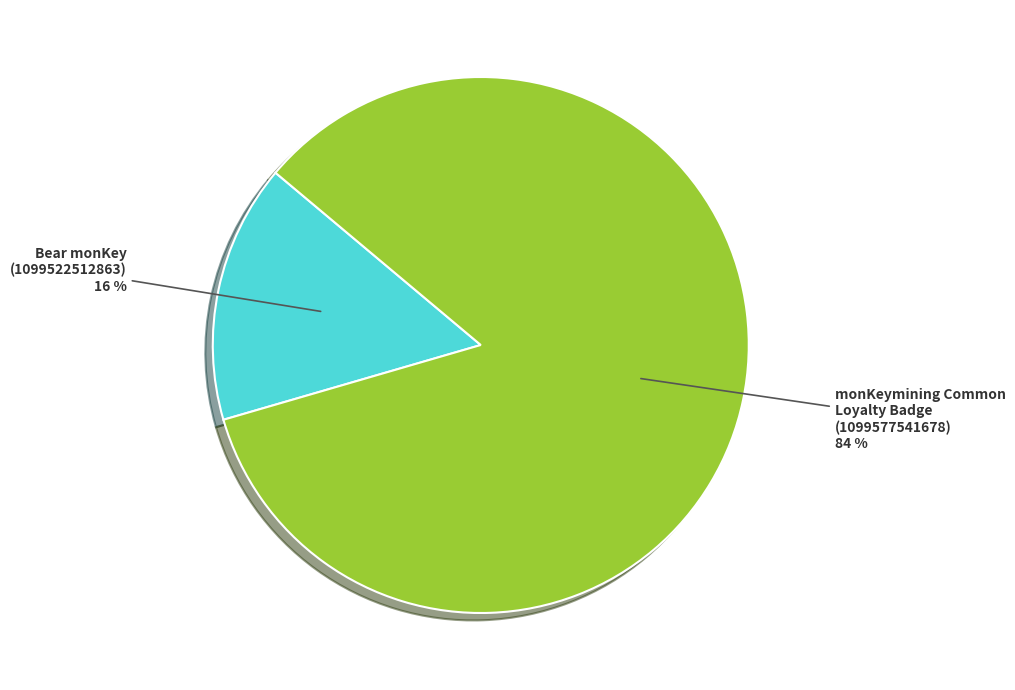

The Bear monKey (1099522512863) slice represents 4% of the pie. True or false?

False